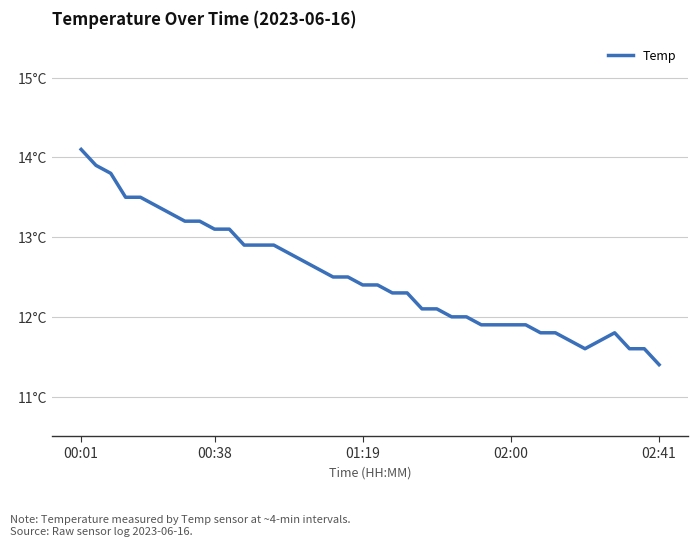

Is this an area chart (filled region under the line)?

No